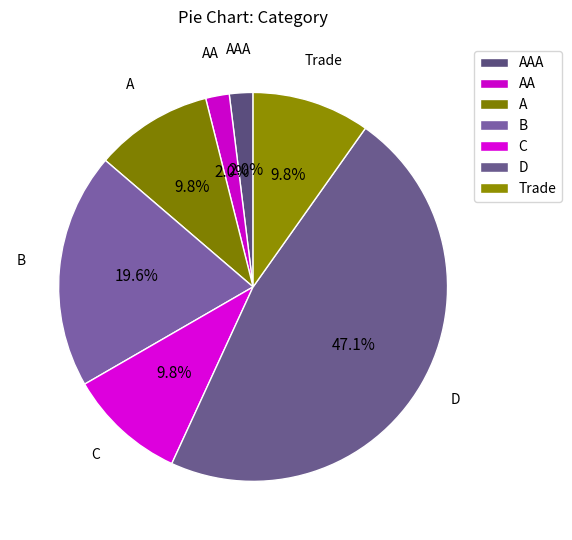

Which slice is the largest?

D